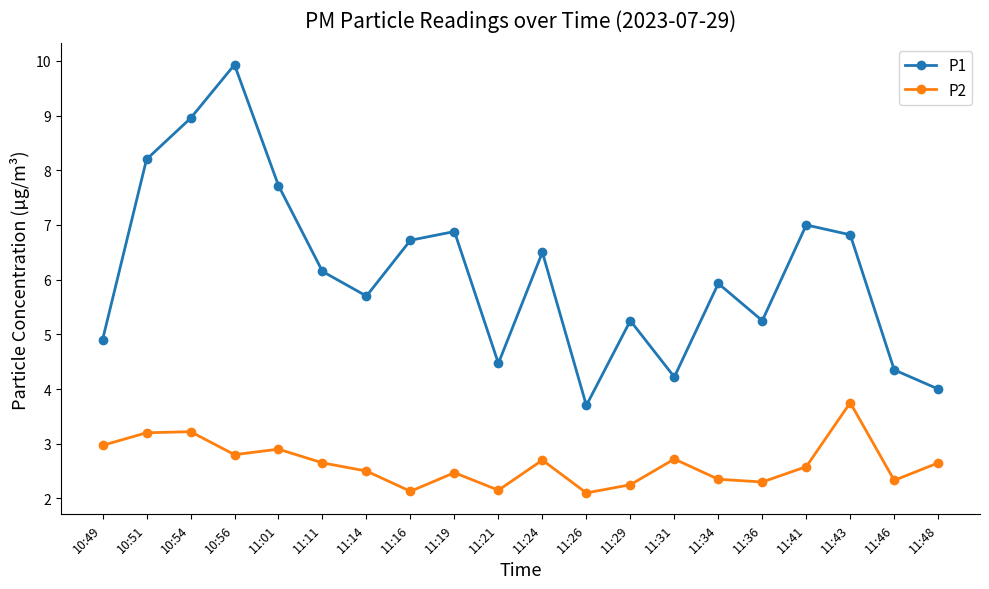

What is the maximum value for P2?

3.8